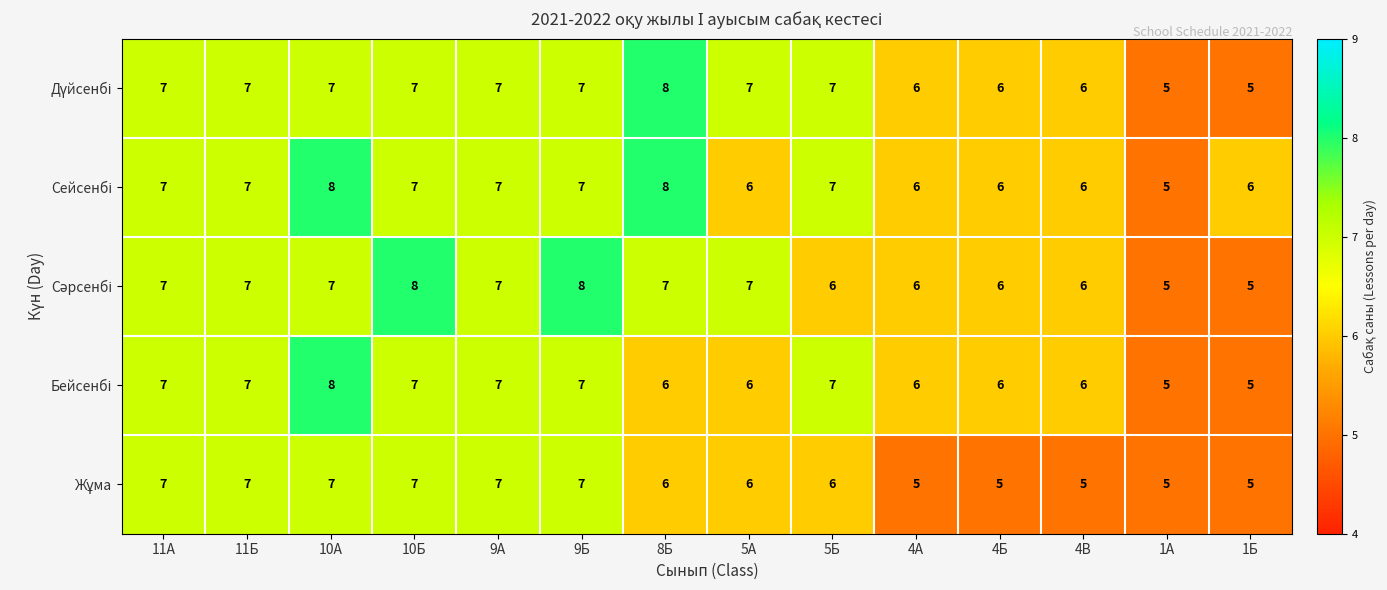

What is the total value across all series at 10А?

37